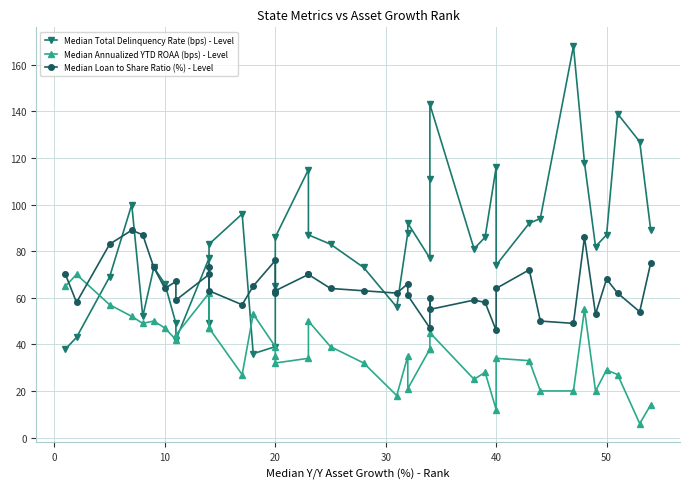

Does the chart display data point markers on the line(s)?

Yes